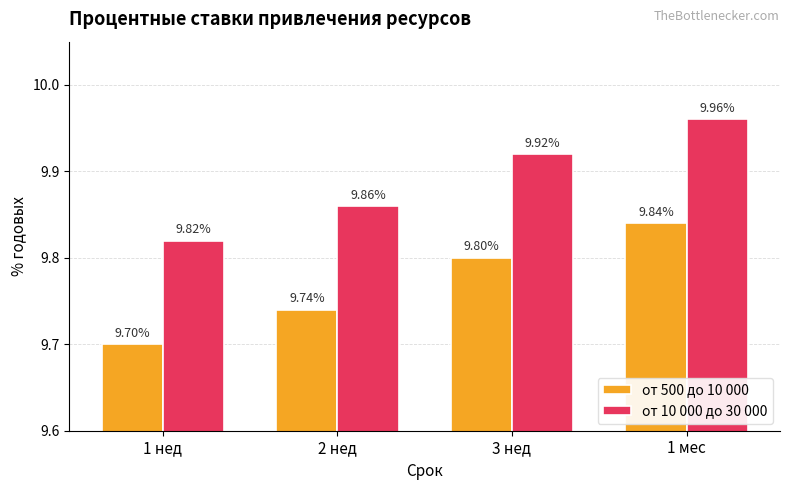

What is the sum of all от 500 до 10 000 values?

39.1